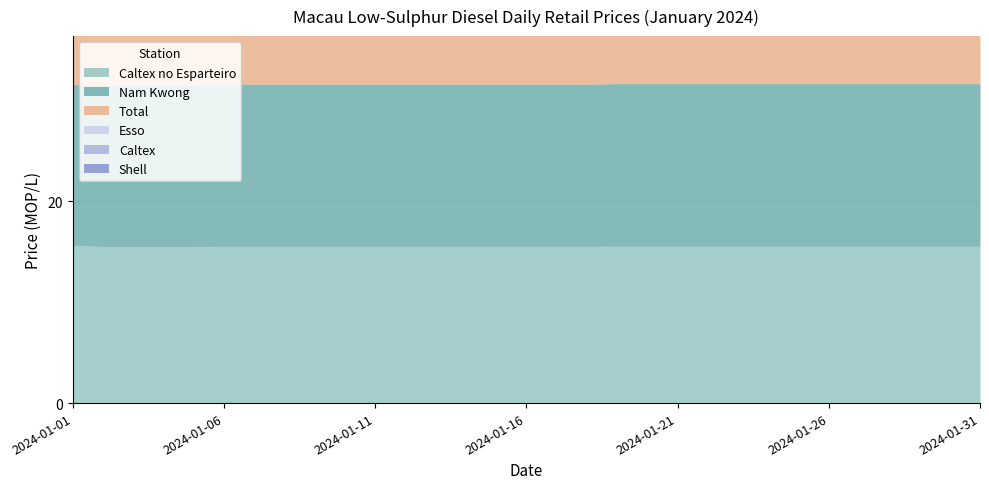

Between 2024-01-07 and 2024-01-14, which series saw the biggest shift?

Caltex no Esparteiro